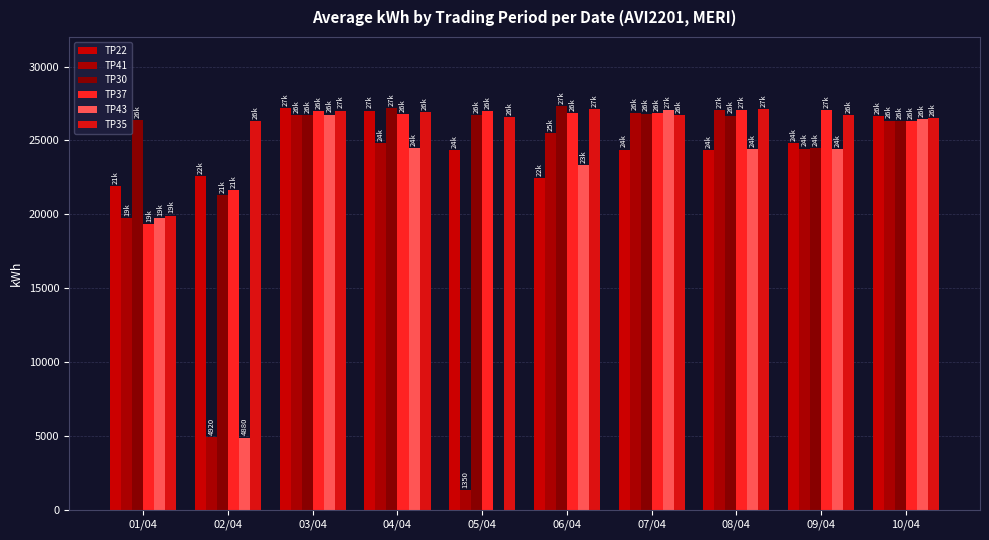

What is the highest value of the TP22 series?

27180